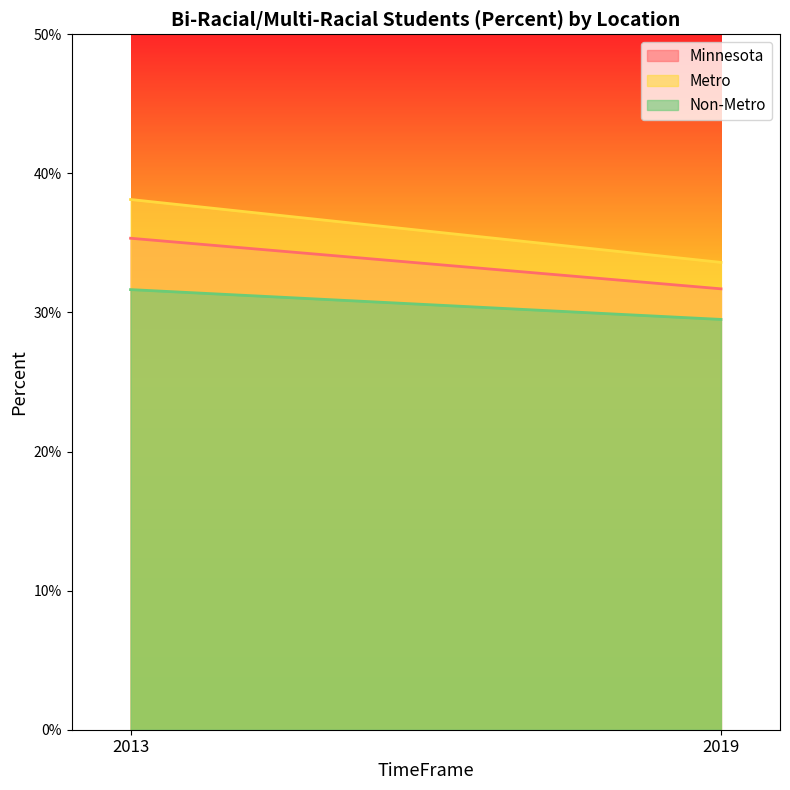

The Non-Metro series shows 0.3 at 2019. True or false?

True